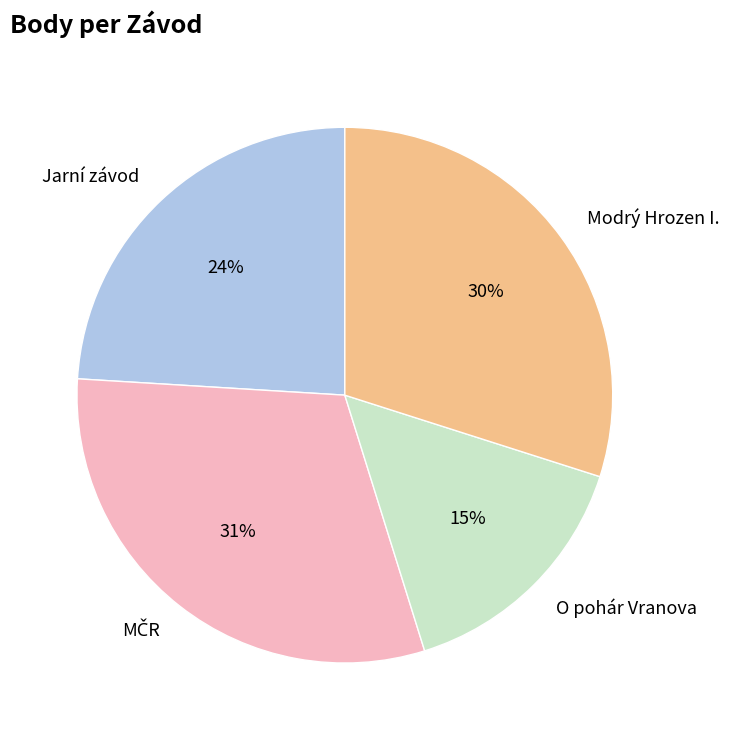

Do Modrý Hrozen I. and O pohár Vranova together represent more than half of the pie?

No